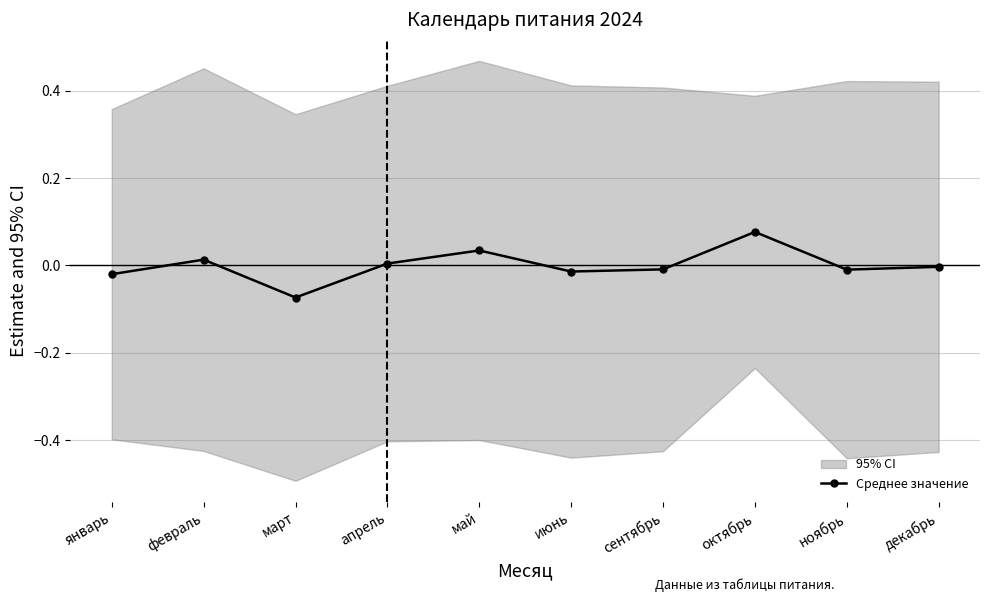

What is the value of the 8th point from the left?

0.1